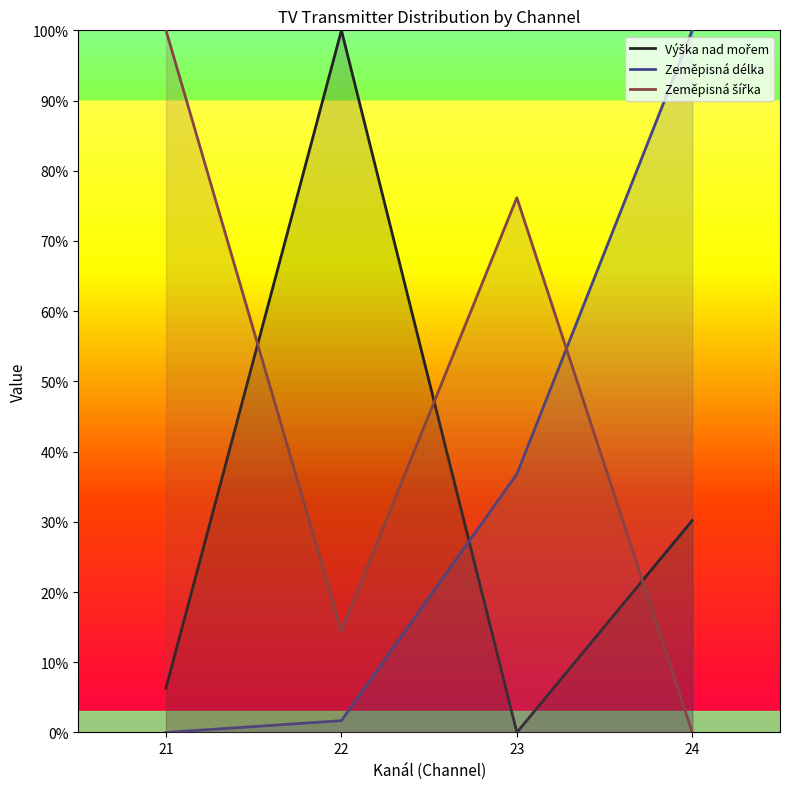

What is the difference between the Zeměpisná délka values at 21 and 24?

100.0